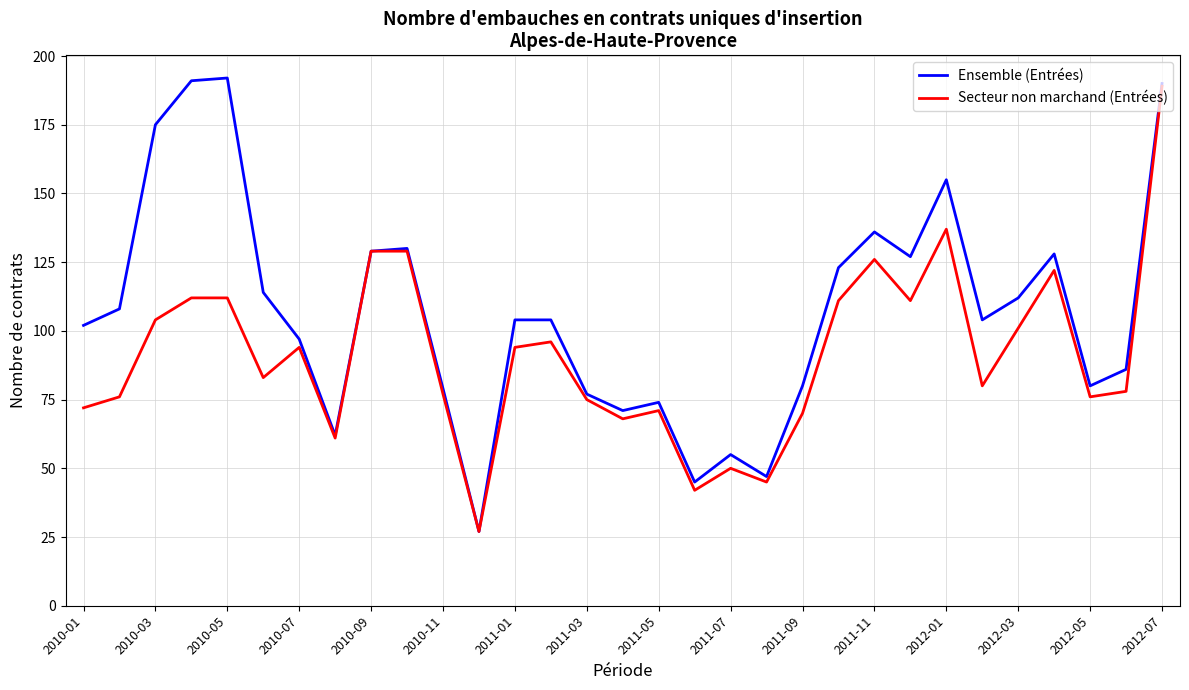

What are all the series names shown in the legend?

Ensemble (Entrées), Secteur non marchand (Entrées)